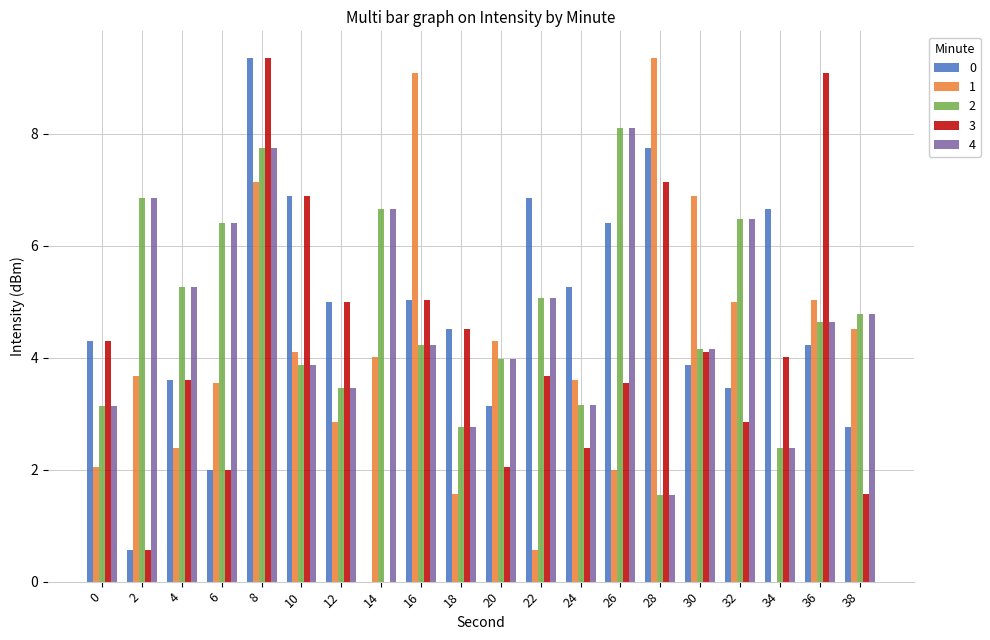

True or false: 1 has a value of 2.2 at 32.

False